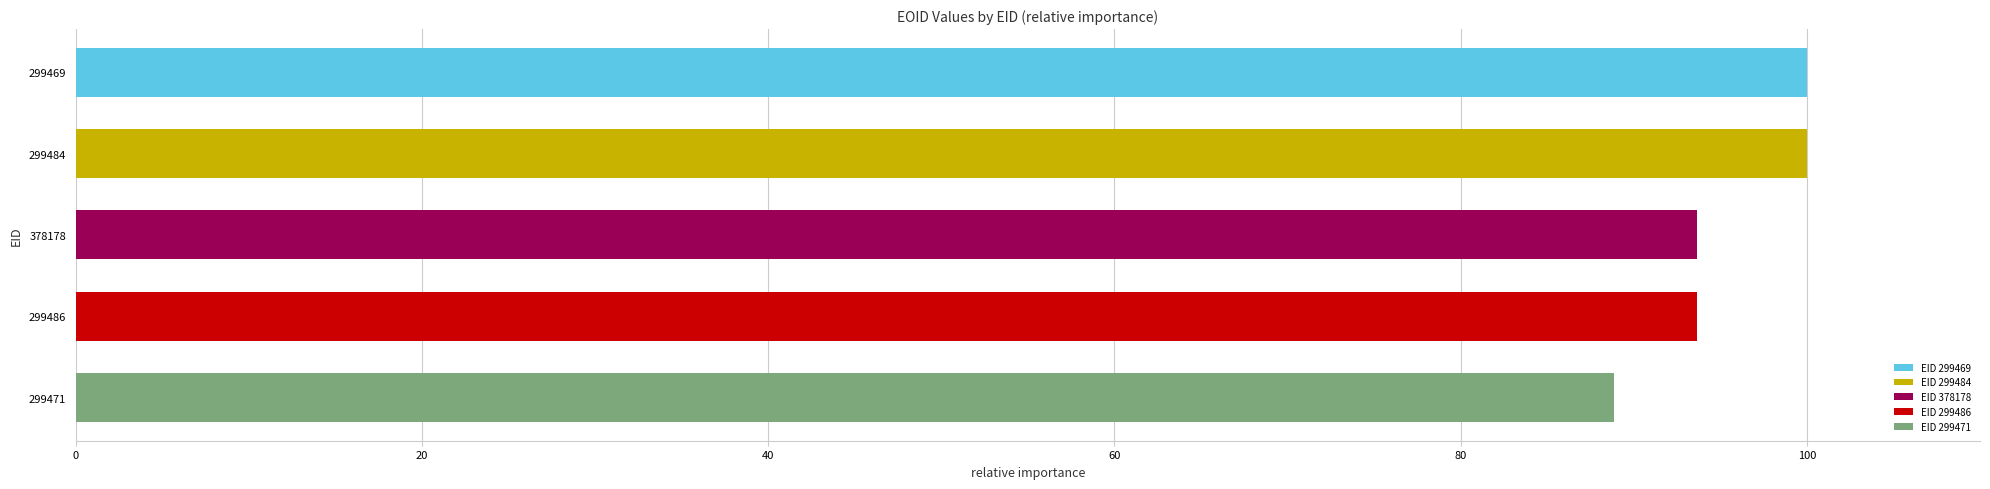

How many data points are above 93?

4